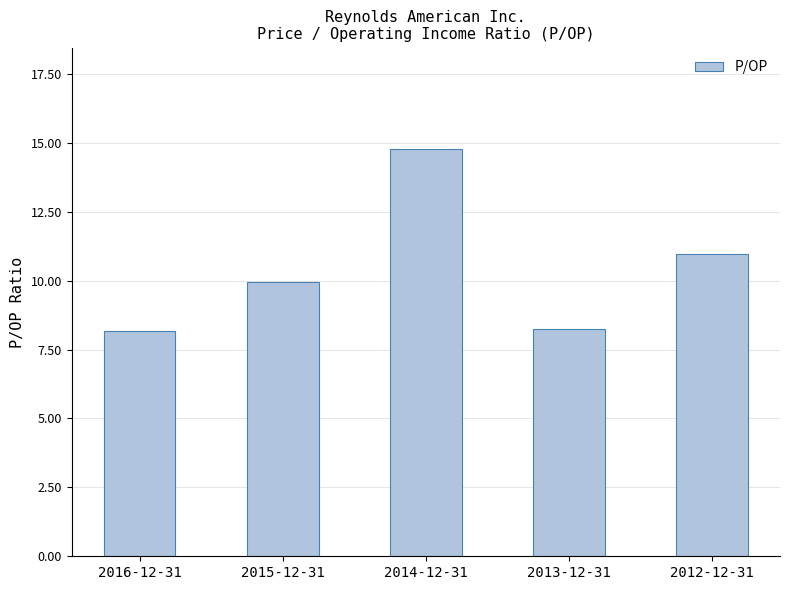

How many data points are above 9?

3